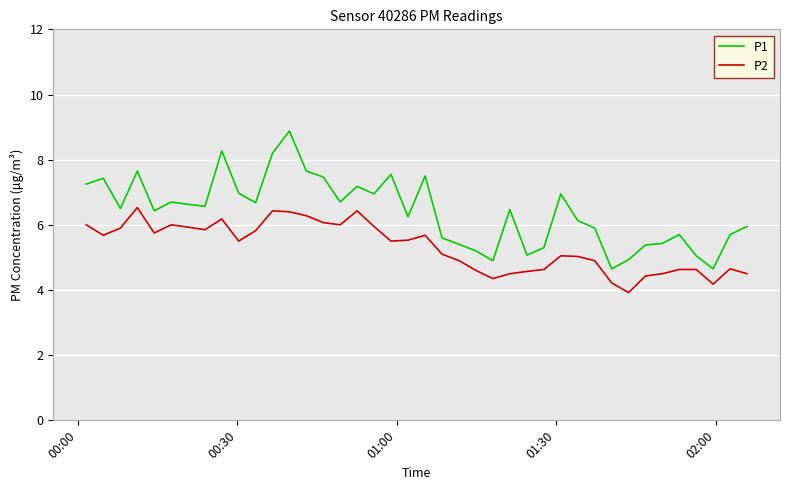

Which series has the largest total across all categories?

P1